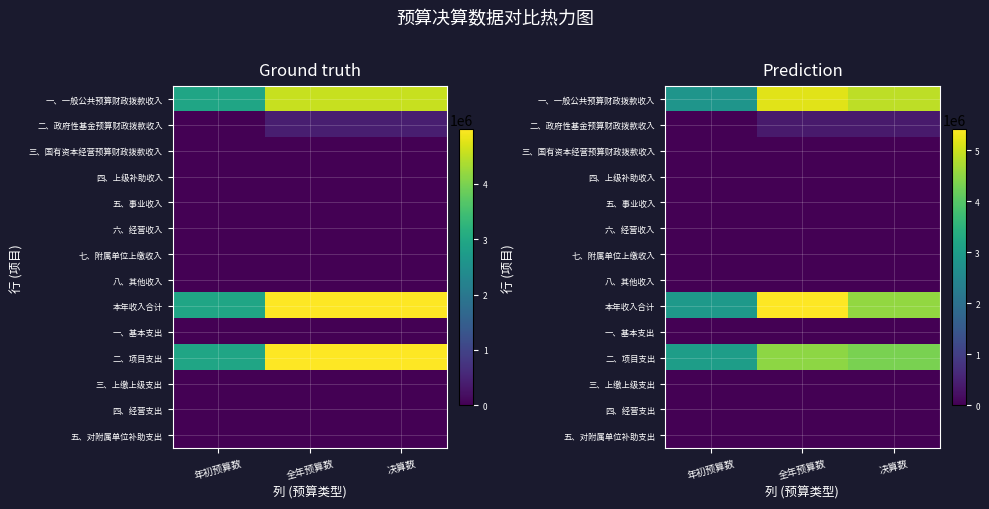

What is the greatest value displayed?

5415969.4